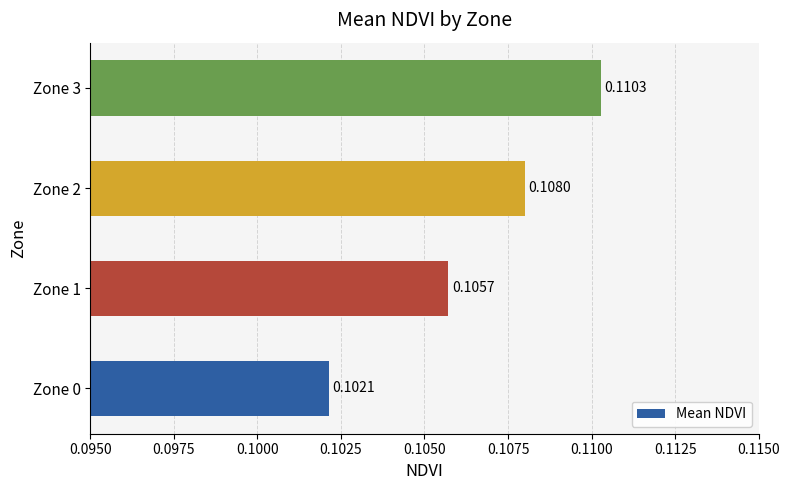

What is the sum of all values?

0.4